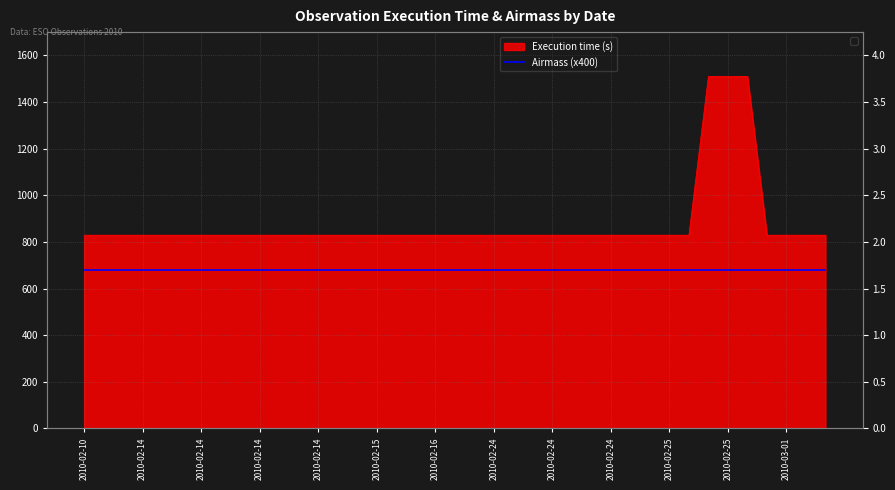

What is the sum of all values?

34374